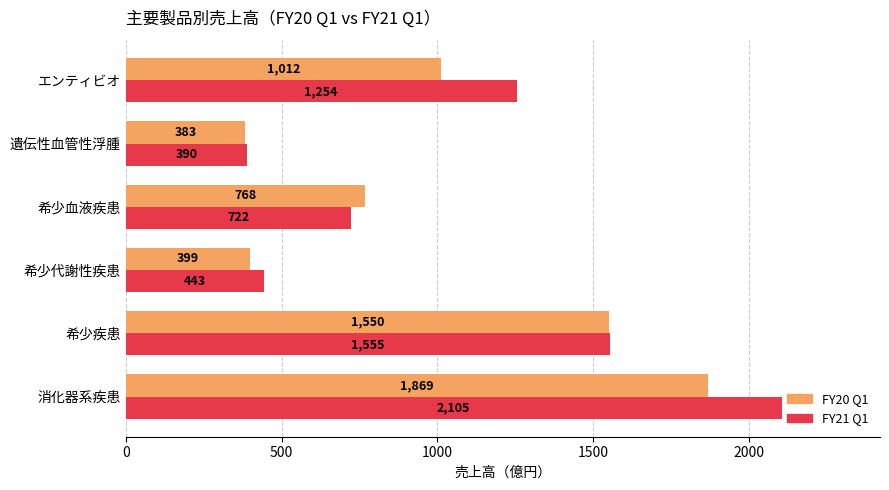

Is it true that FY20 Q1 equals 1869 at 消化器系疾患?

True